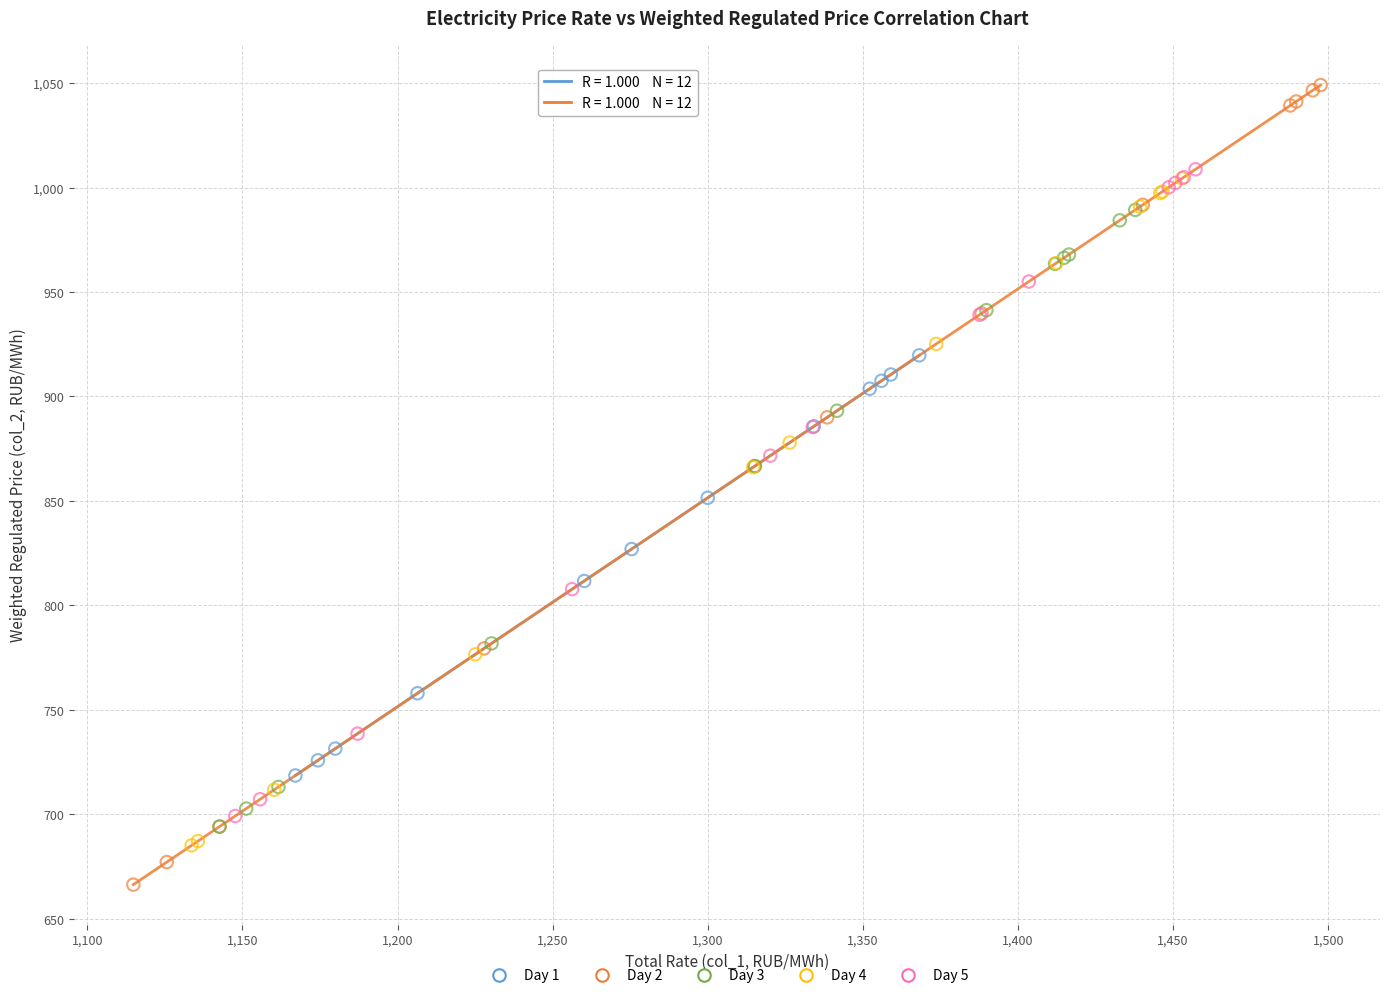

Which series contains the highest Y value?

Day 2